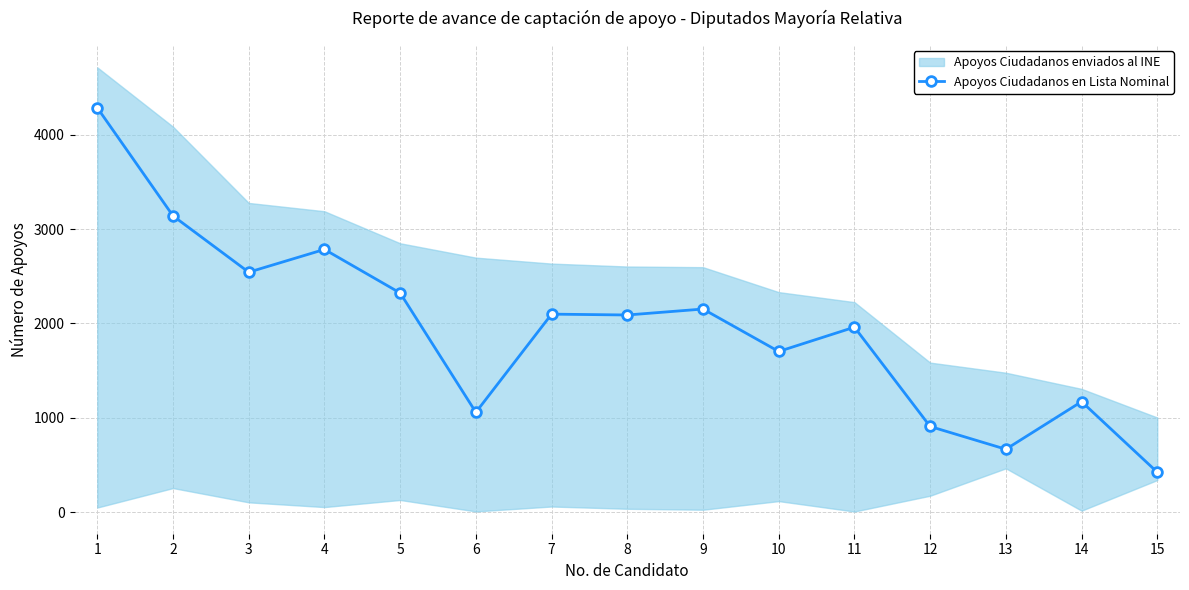

List the labels in order of value, largest first.

1, 2, 4, 3, 5, 9, 7, 8, 11, 10, 14, 6, 12, 13, 15